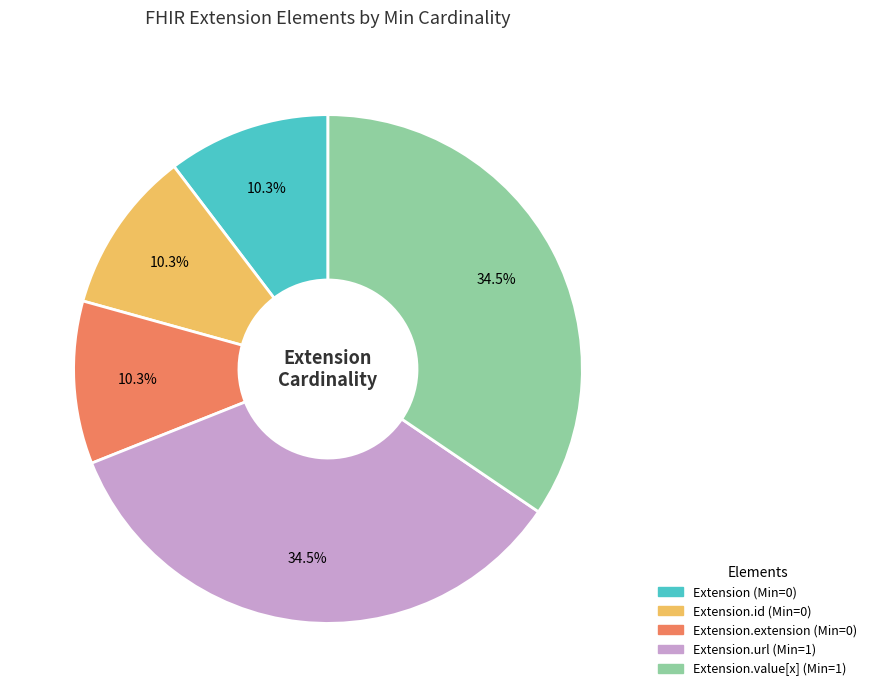

Is there any slice that represents more than half of the pie?

No